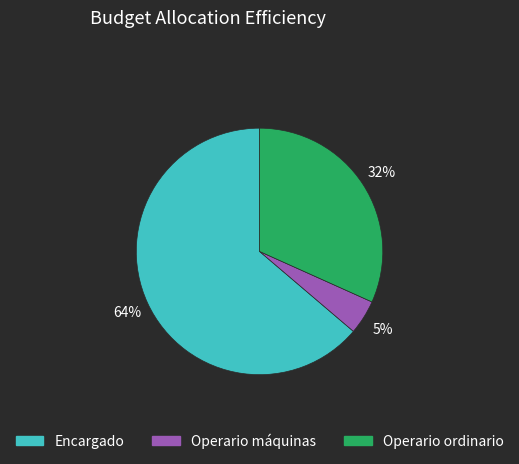

Between Operario ordinario and Operario máquinas, which is larger?

Operario ordinario